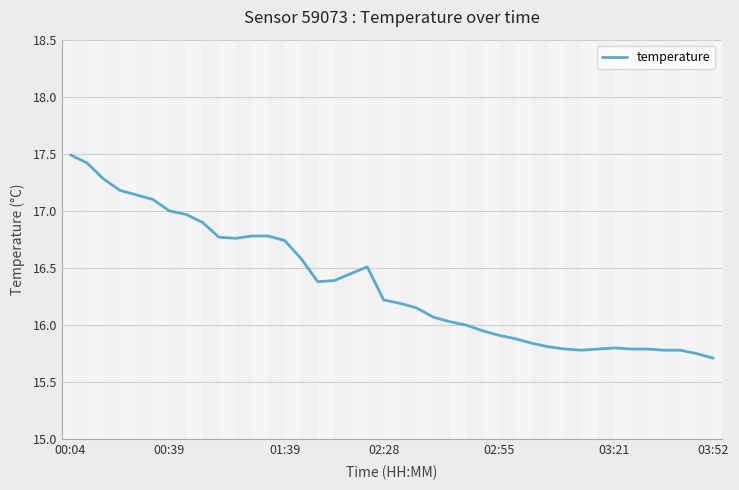

How many categories are shown in the chart?

40